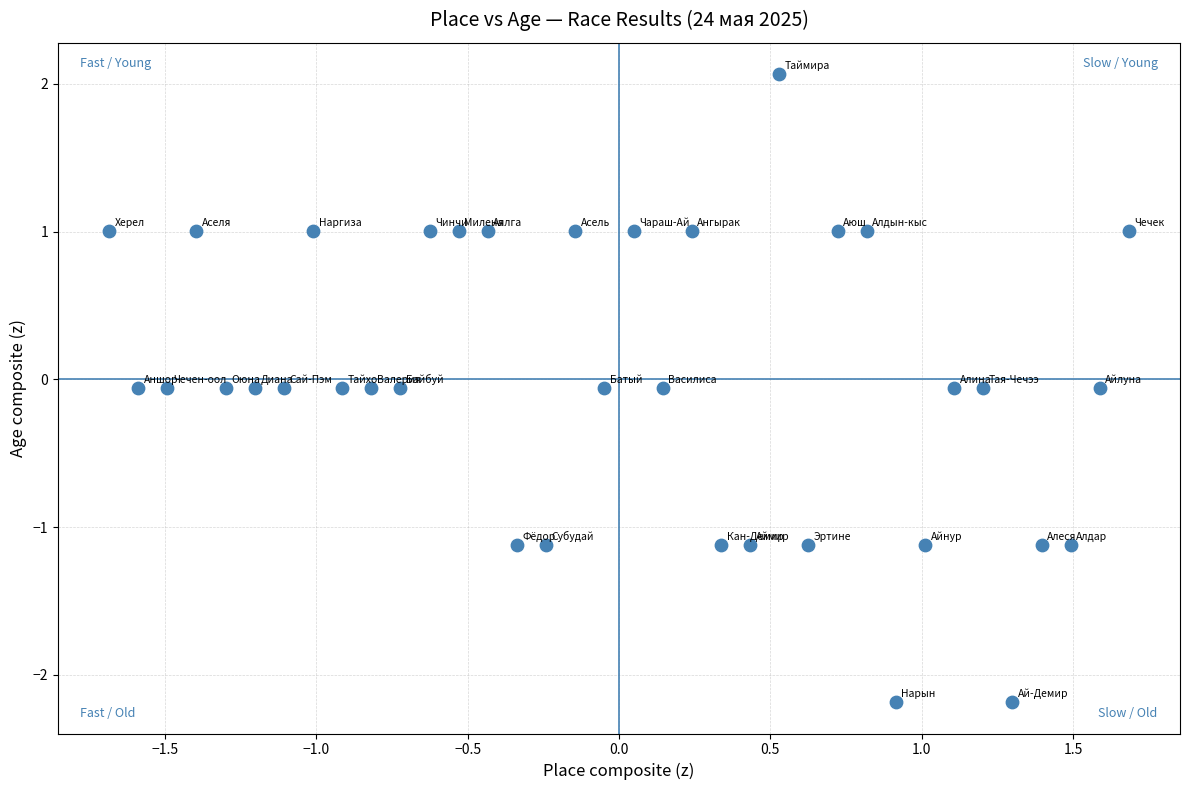

What is the range of X values (max minus min)?

3.4